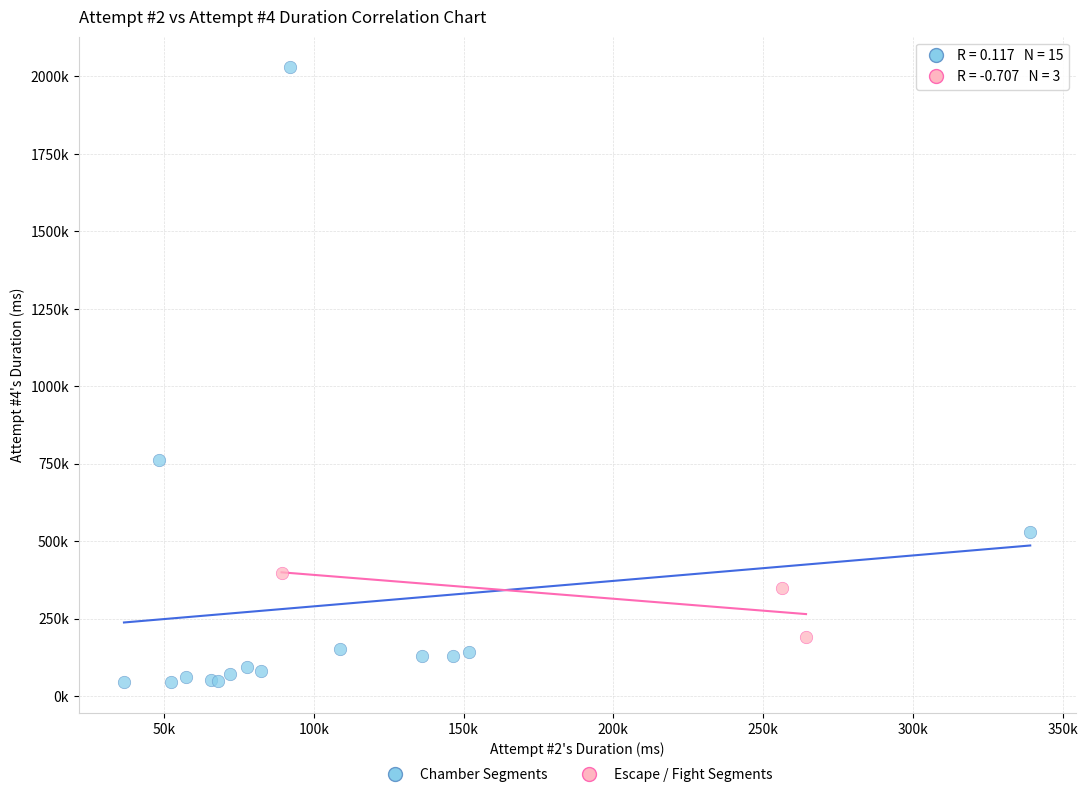

What are all the series names shown in the legend?

Chamber Segments, Escape / Fight Segments